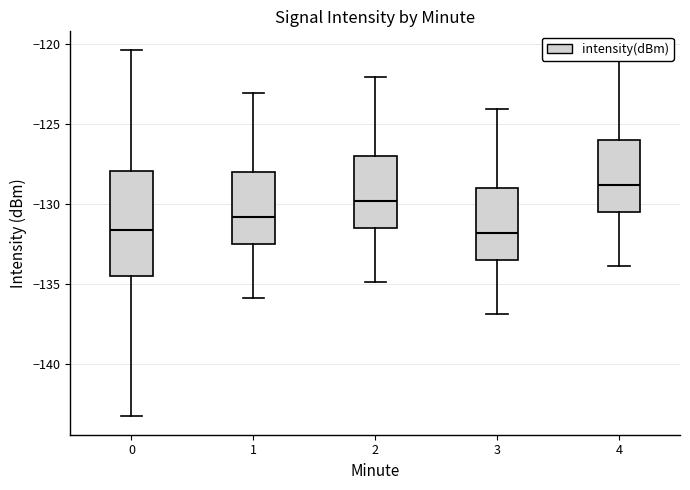

Which box is the tallest, from its lower edge to its upper edge?

0